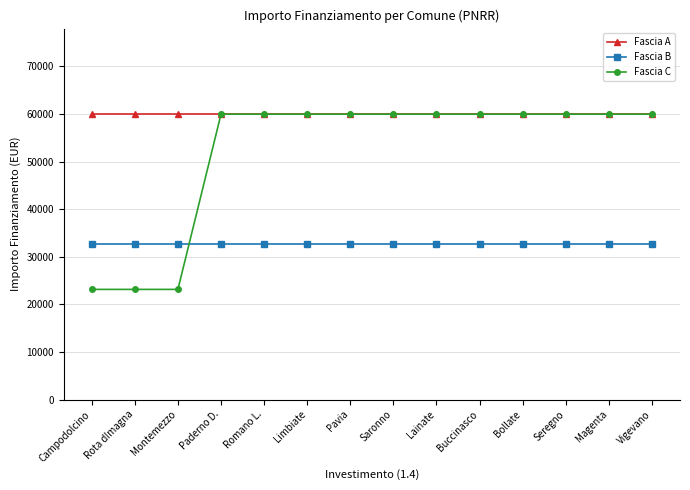

What is the lowest value of the Fascia B series?

32589